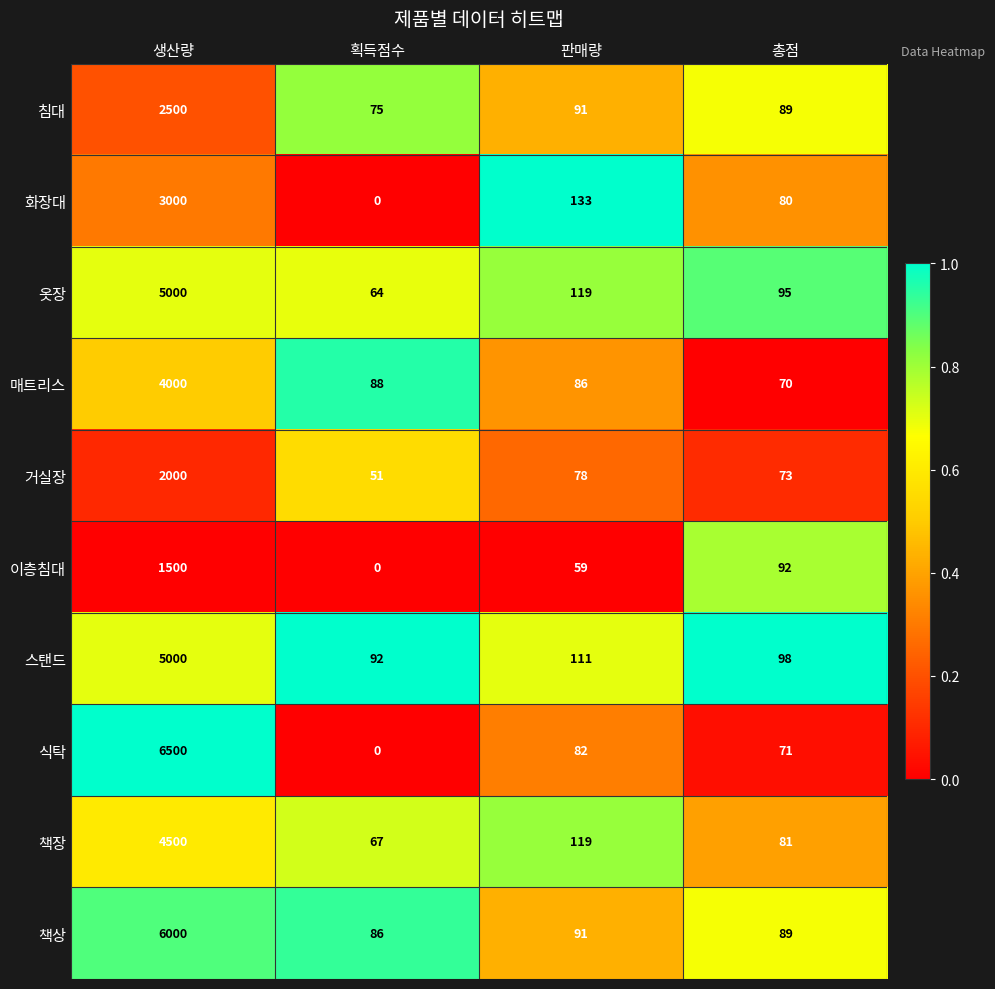

Which series changed the most between 획득점수 and 판매량?

화장대